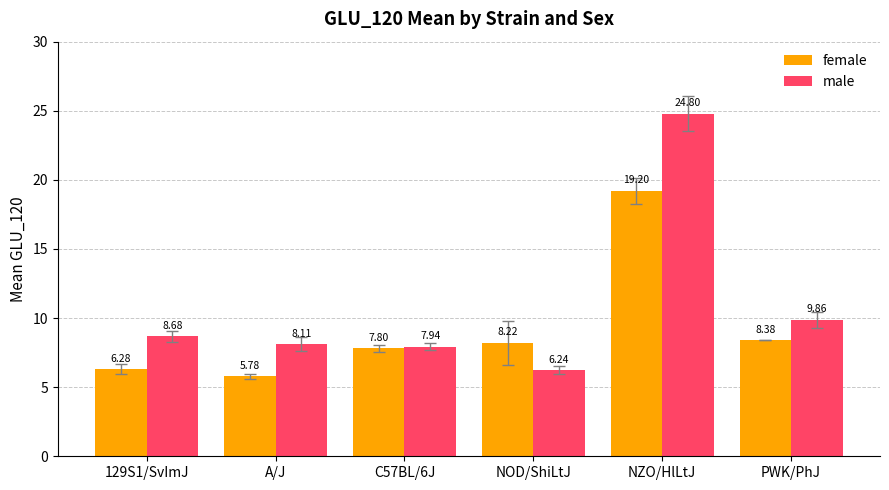

What is the spread (max minus min) of values at PWK/PhJ?

1.5